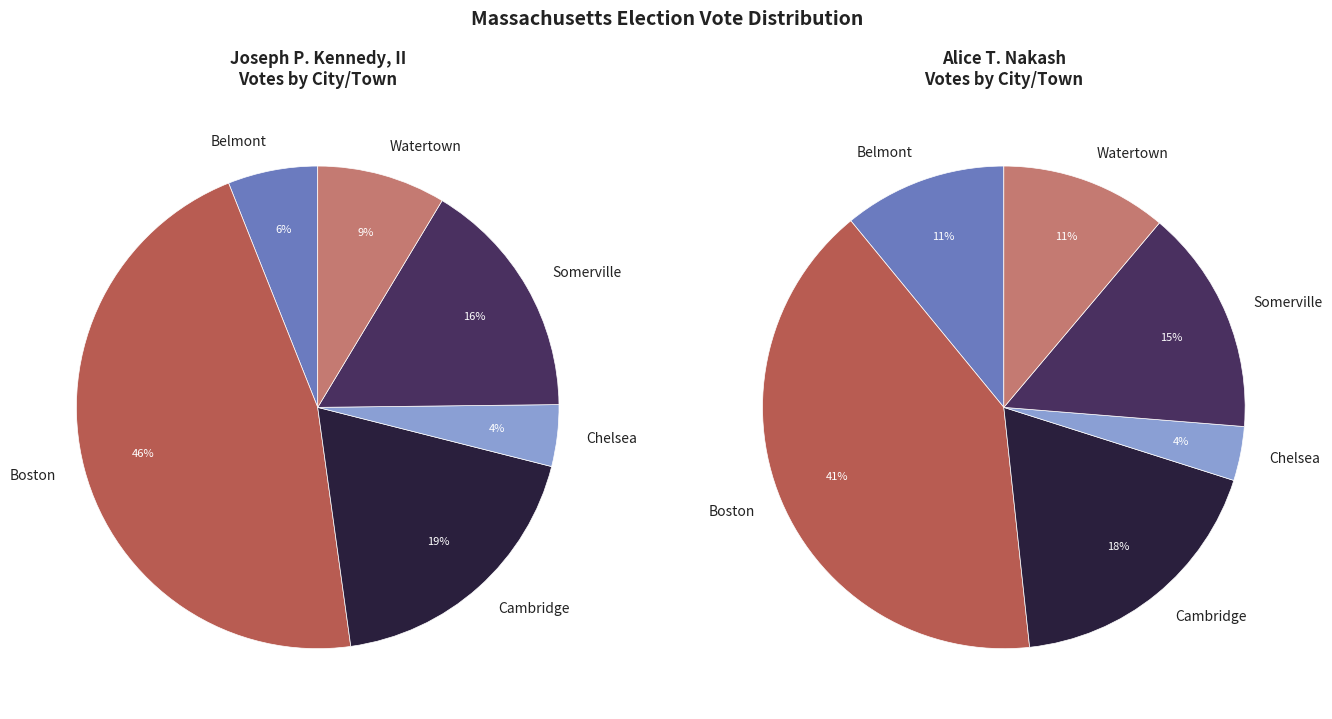

Count the number of slices in the pie.

6